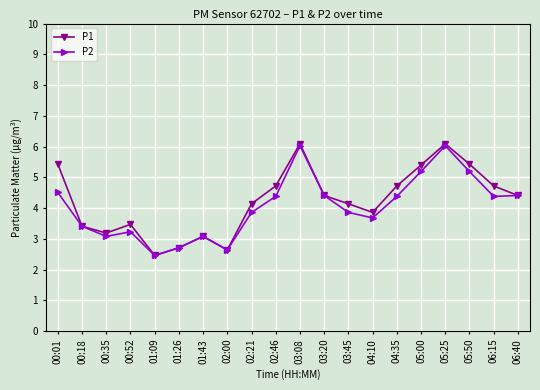

List the series in order of their overall mean, lowest first.

P2, P1